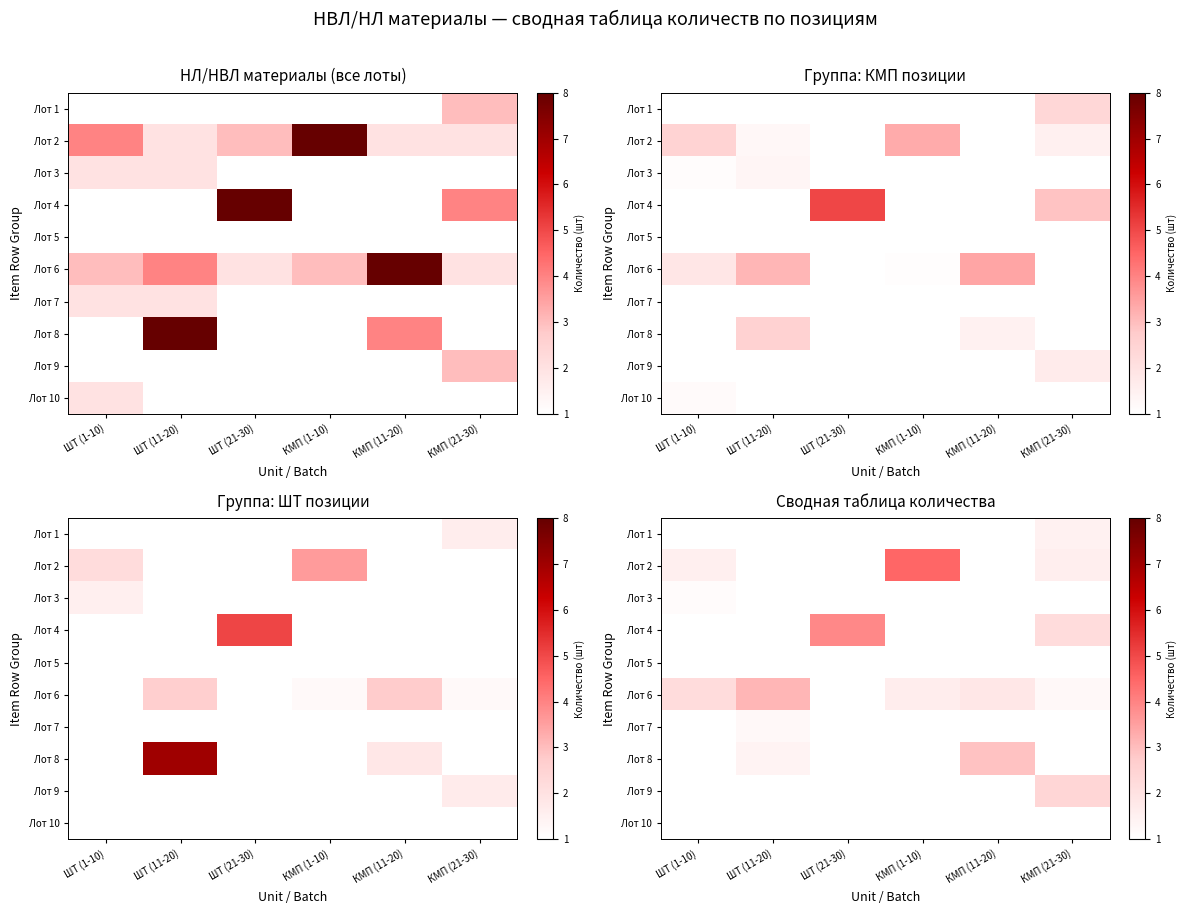

Which category has the lowest value in the Лот 2 series?

ШТ (11-20)